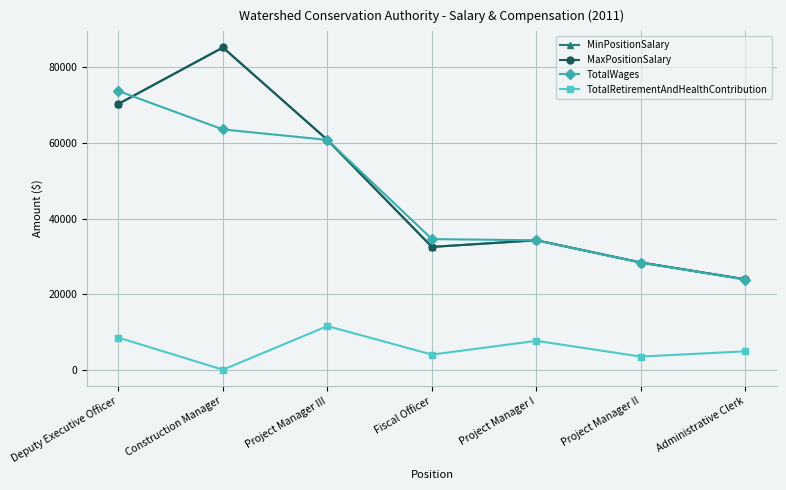

What is the sum of all TotalRetirementAndHealthContribution values?

40063